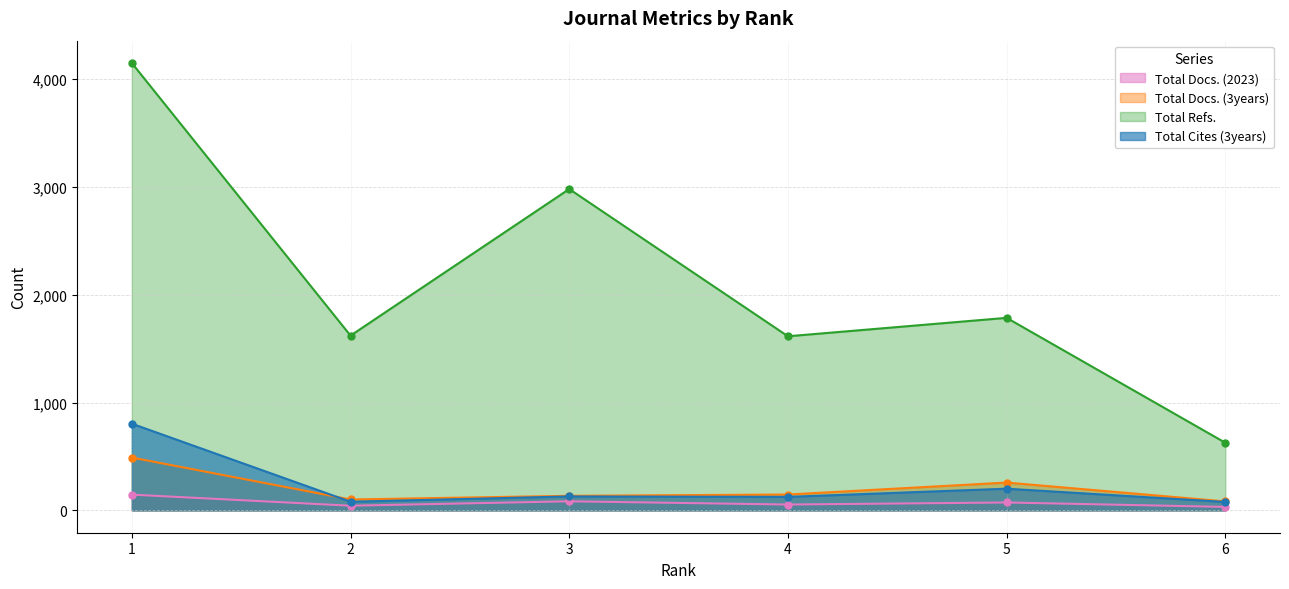

How many lines are shown in the chart?

4